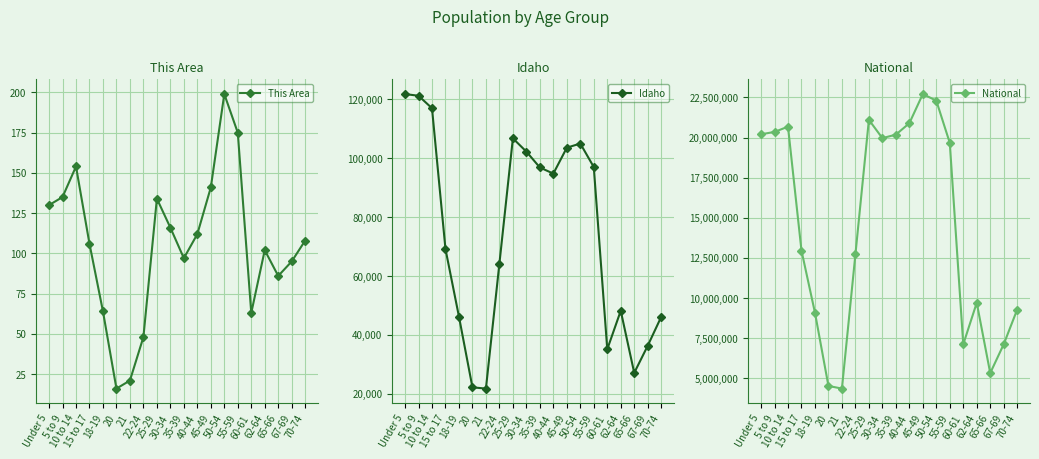

What position from the right is 5 to 9?

19